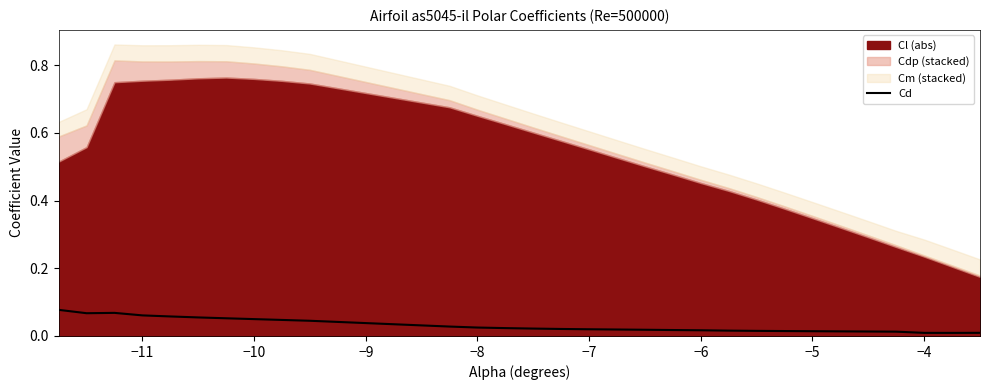

At which category does the data reach its first local valley?

−11